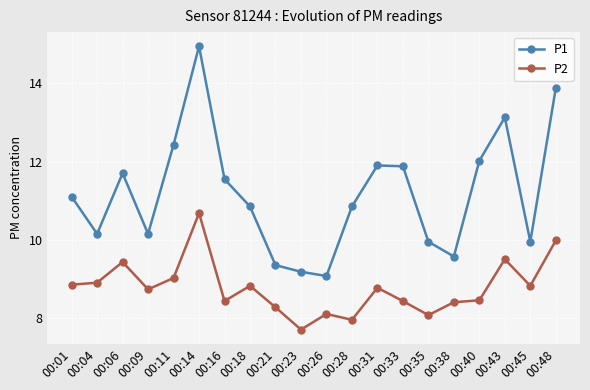

Read the P2 value at 00:45.

8.8